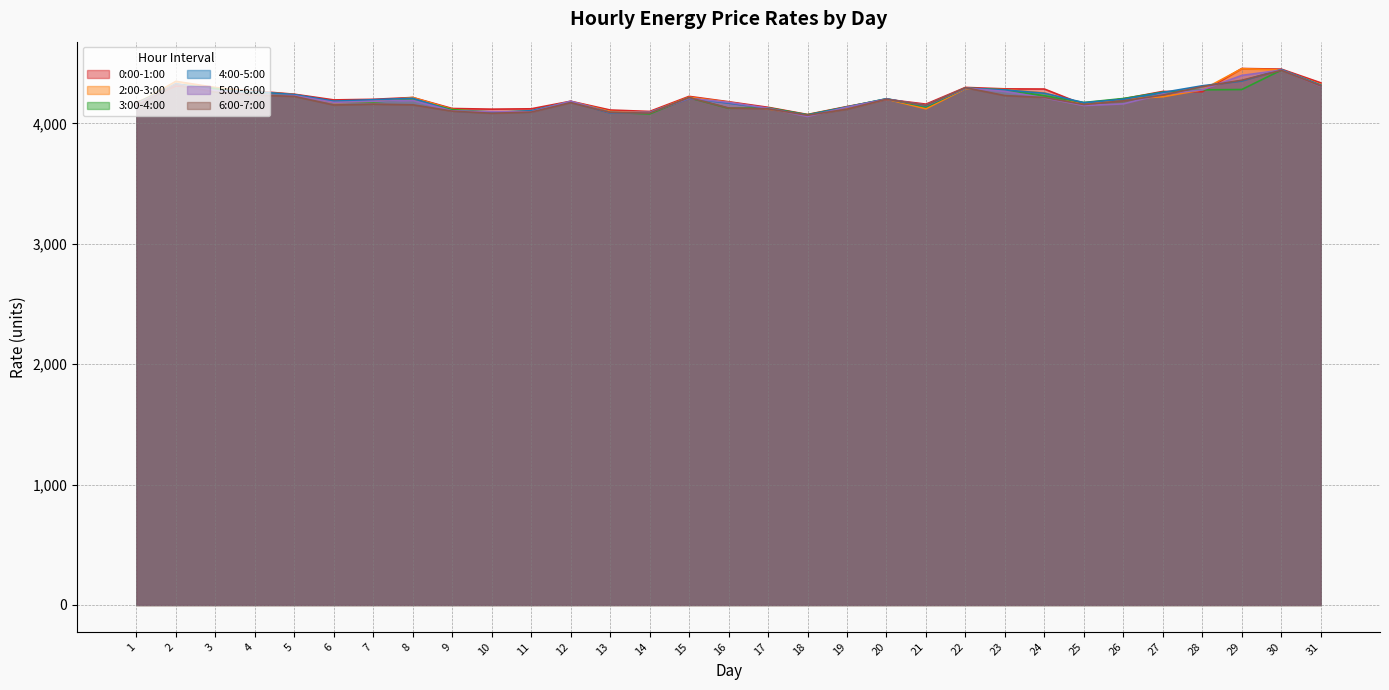

What is the sum of all 3:00-4:00 values?

130256.9